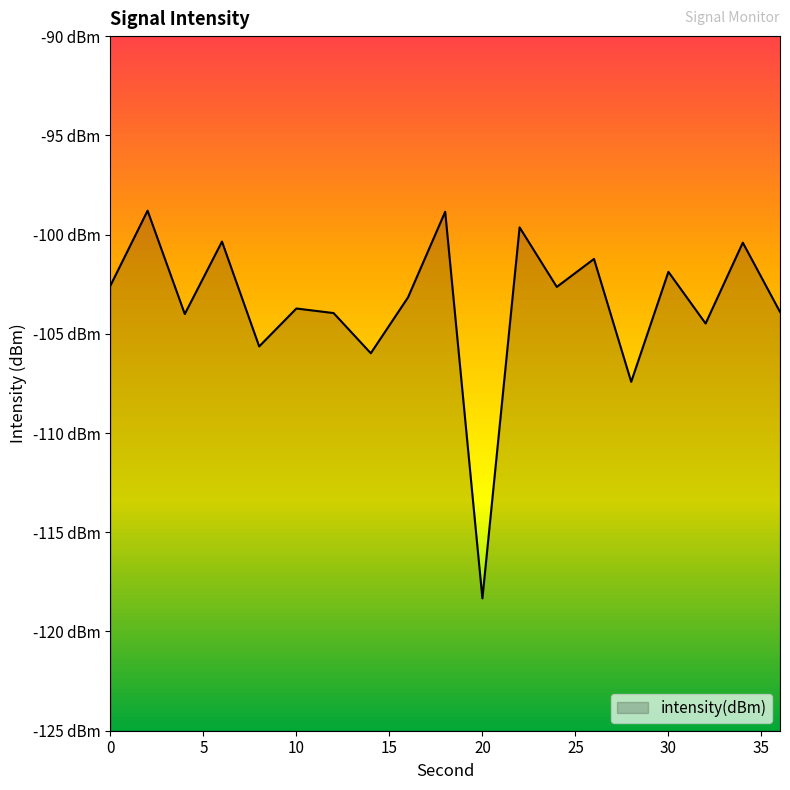

Between 36 and 30, which is larger?

30